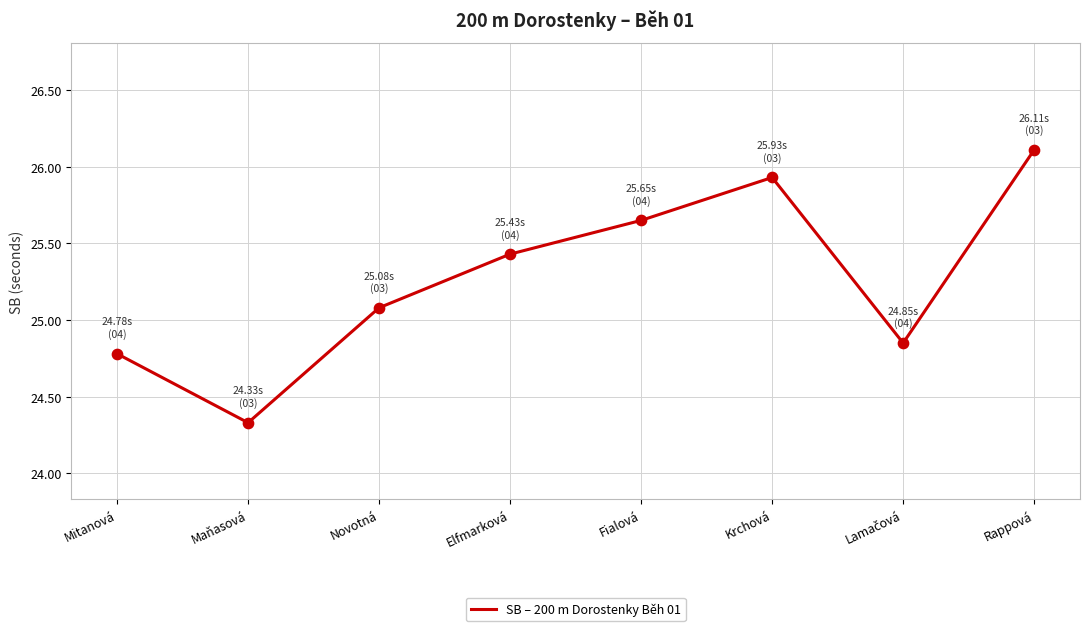

Which has a higher value, Mitanová or Maňasová?

Mitanová